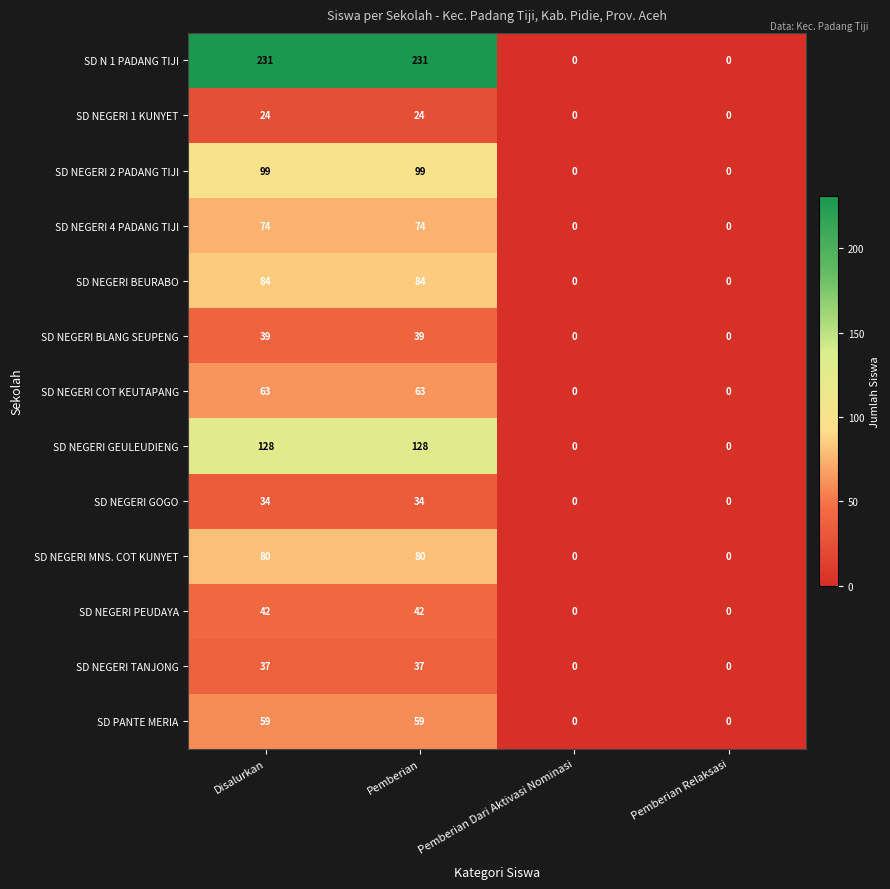

Is the value of SD NEGERI TANJONG at Disalurkan greater than the value of SD NEGERI 2 PADANG TIJI at Disalurkan?

No